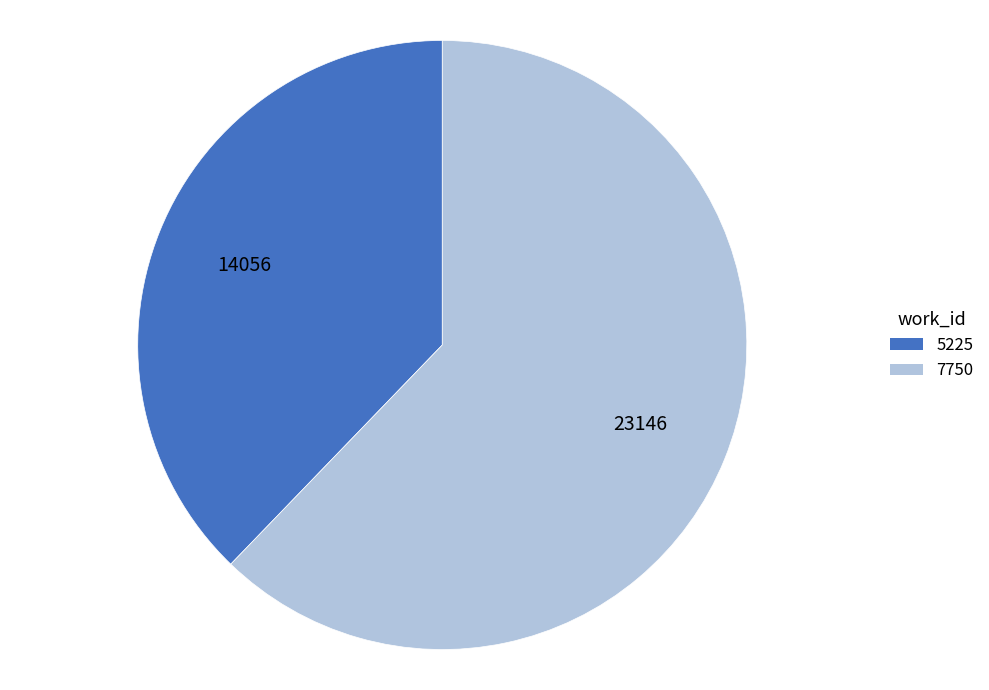

Count the number of slices in the pie.

2